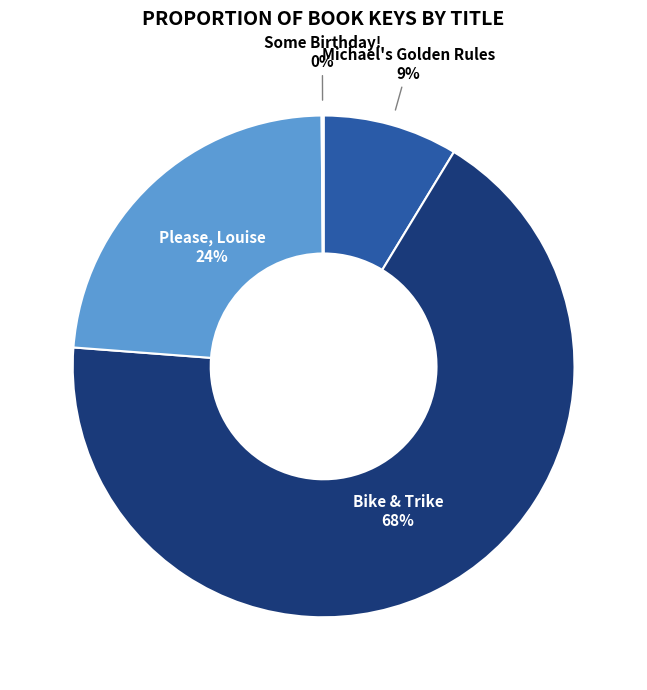

Is it true that Bike & Trike is 55% of the pie?

False